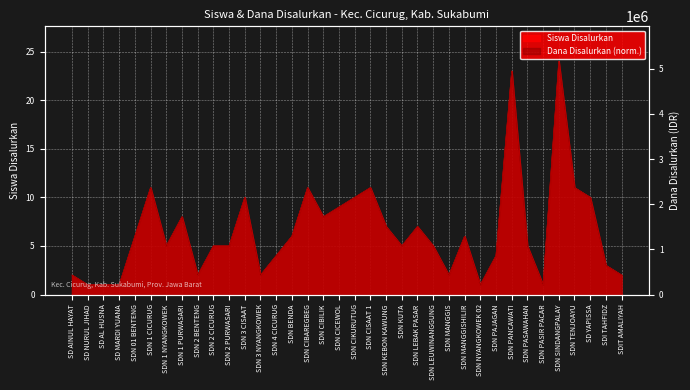

True or false: Dana Disalurkan has a value of 2 at SDN 4 CICURUG.

False